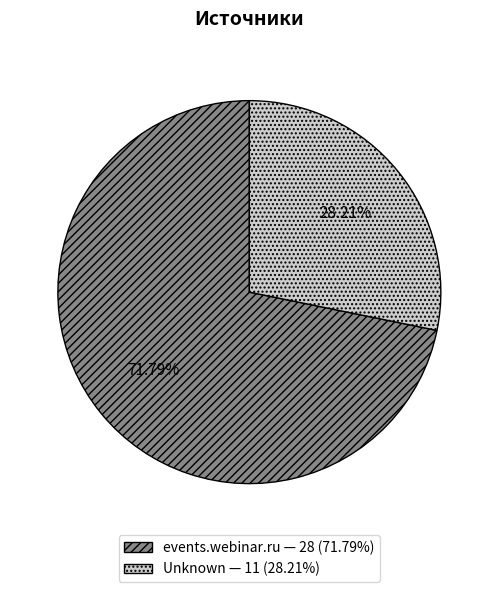

To the nearest percent, what percentage of the pie is events.webinar.ru?

72%